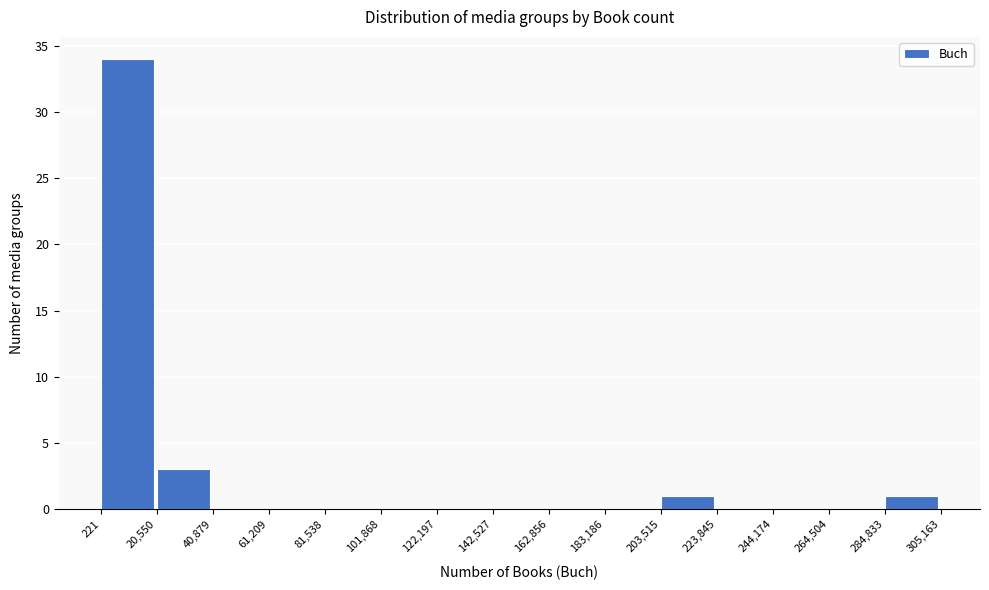

Which range on the x-axis has the tallest bar?

221 to 20,550